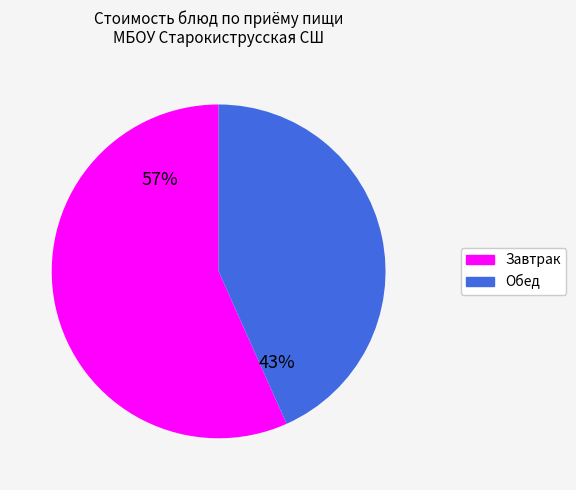

To the nearest percent, what is the average slice percentage?

50%